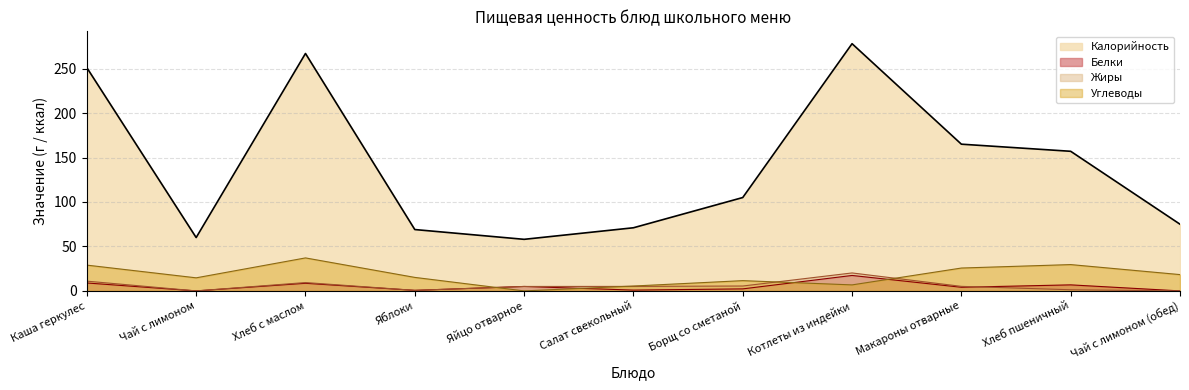

Is the value of Калорийность at Яблоки greater than the value of Углеводы at Макароны отварные?

Yes